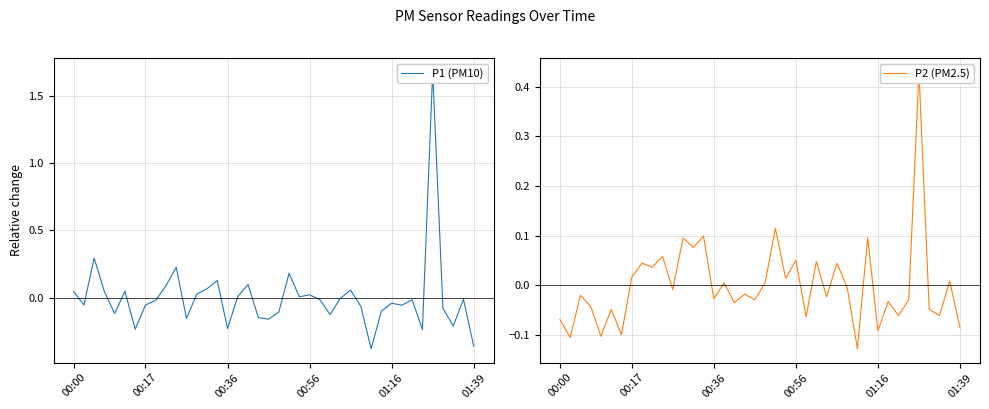

Where does the P1 (PM10) series first go above 0?

00:00